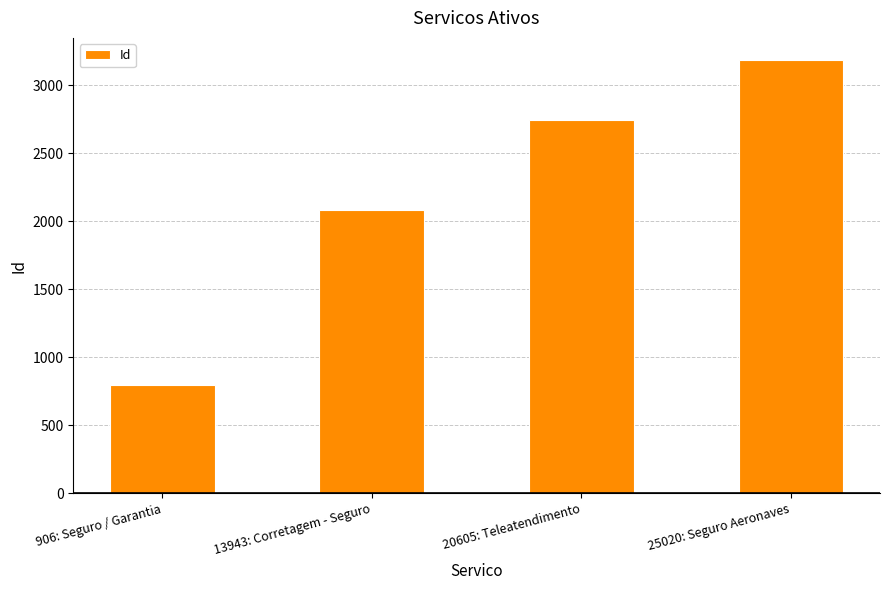

The value at 20605: Teleatendimento is 4863. True or false?

False